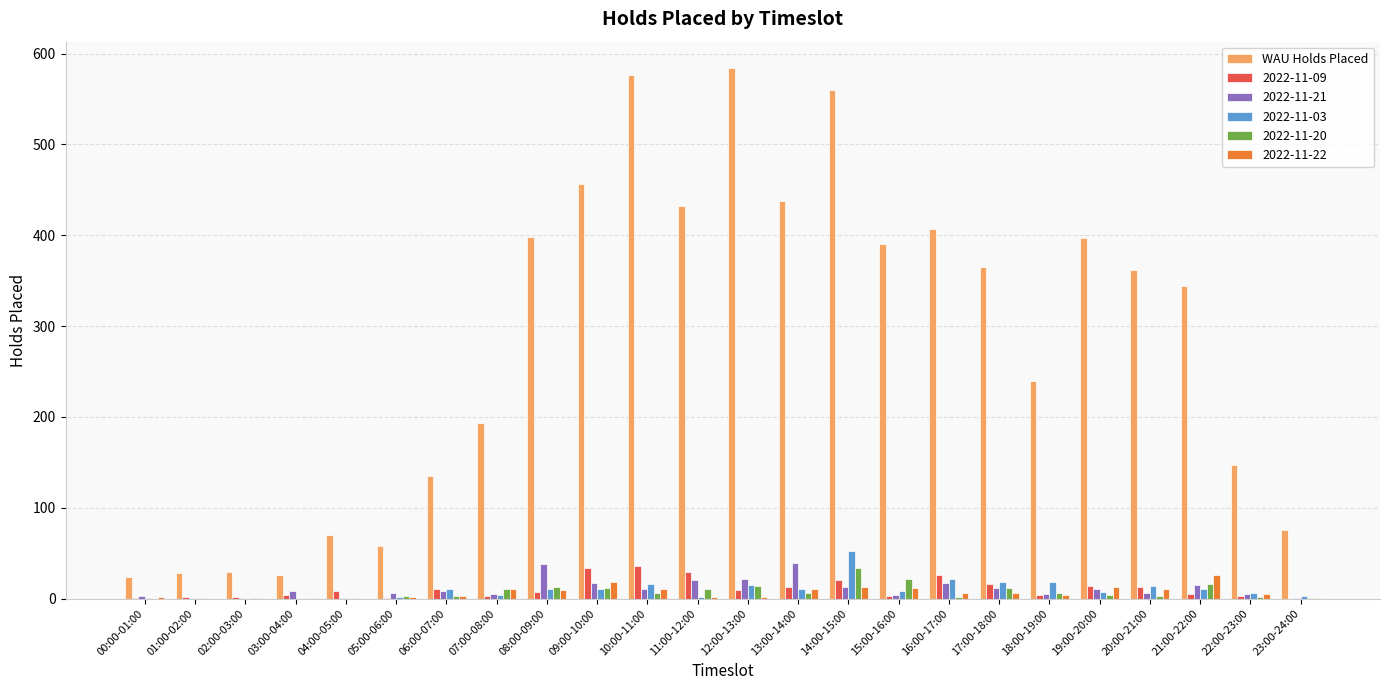

Between 02:00-03:00 and 19:00-20:00, which series saw the biggest shift?

WAU Holds Placed